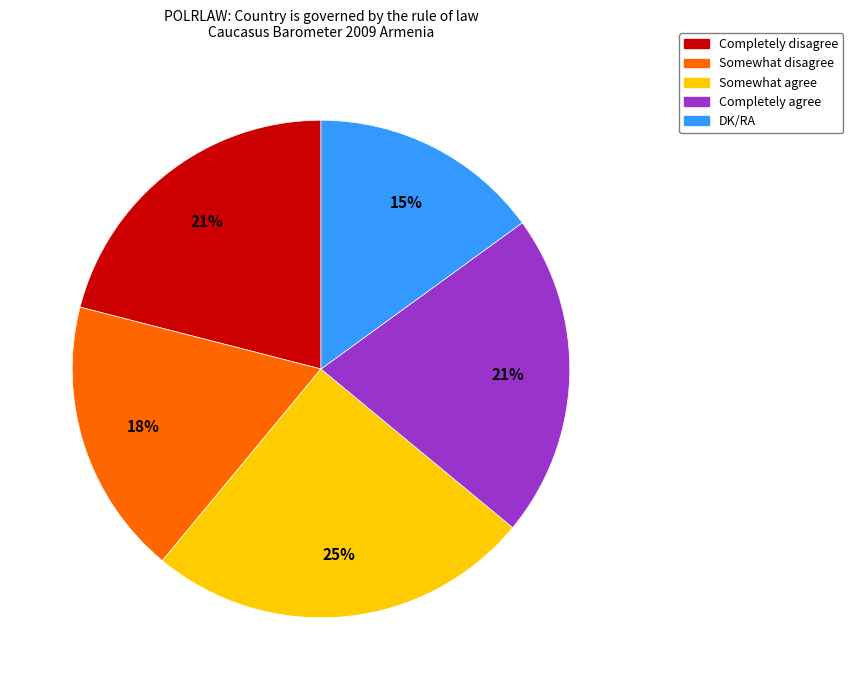

To the nearest percent, what is the average slice percentage?

20%